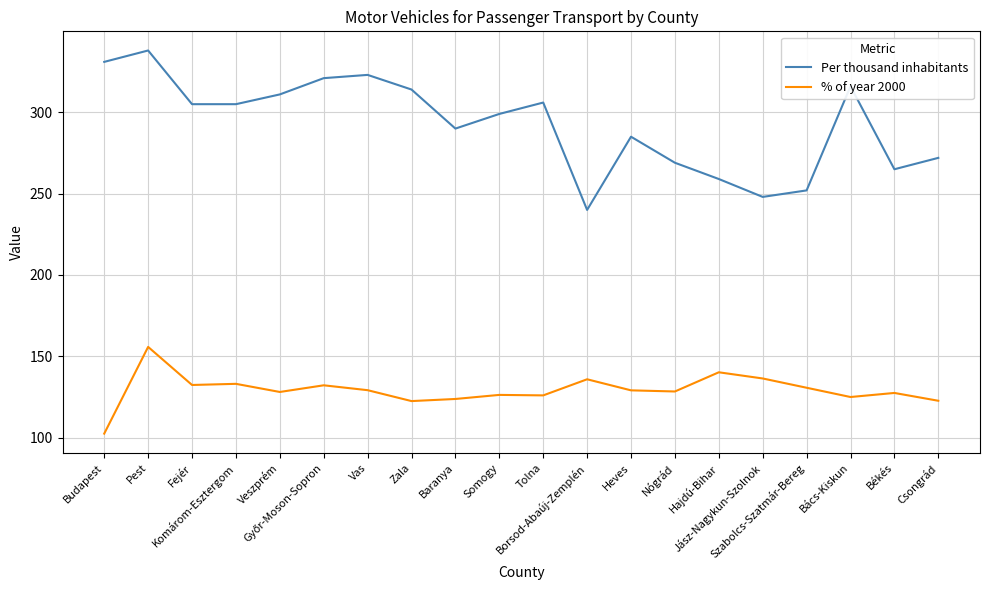

Where is the first local maximum for % of year 2000?

Pest